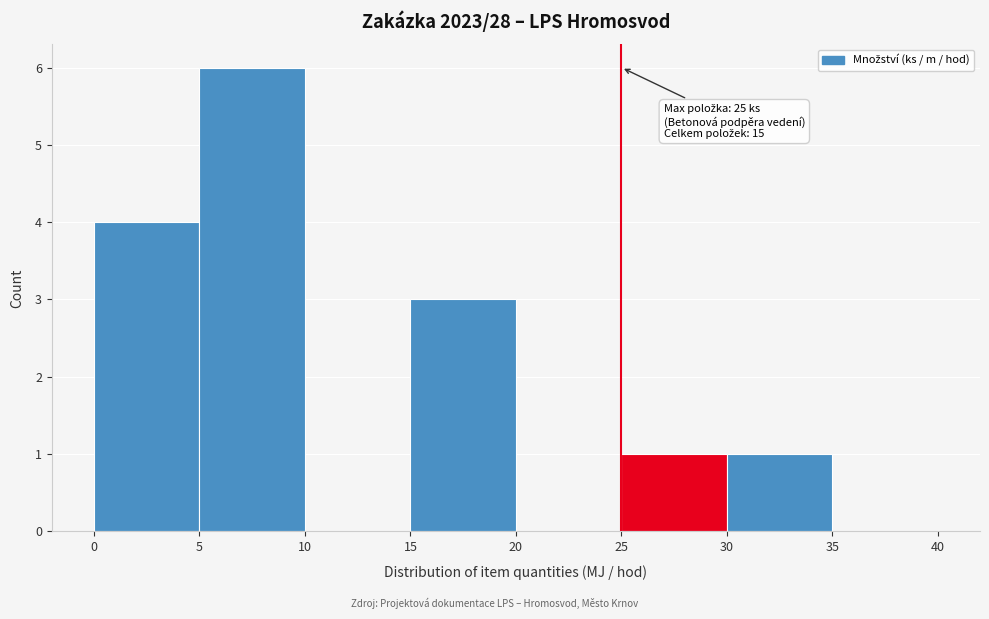

Which range on the x-axis has the tallest bar?

5 to 10